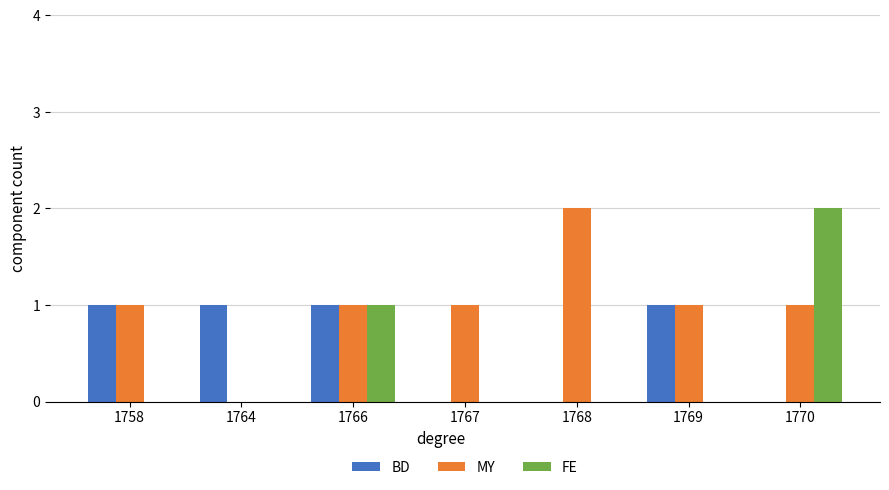

Reading left to right, transcribe all the data shown in this chart.

BD: 1758=1	1764=1	1766=1	1767=0	1768=0	1769=1	1770=0
MY: 1758=1	1764=0	1766=1	1767=1	1768=2	1769=1	1770=1
FE: 1758=0	1764=0	1766=1	1767=0	1768=0	1769=0	1770=2